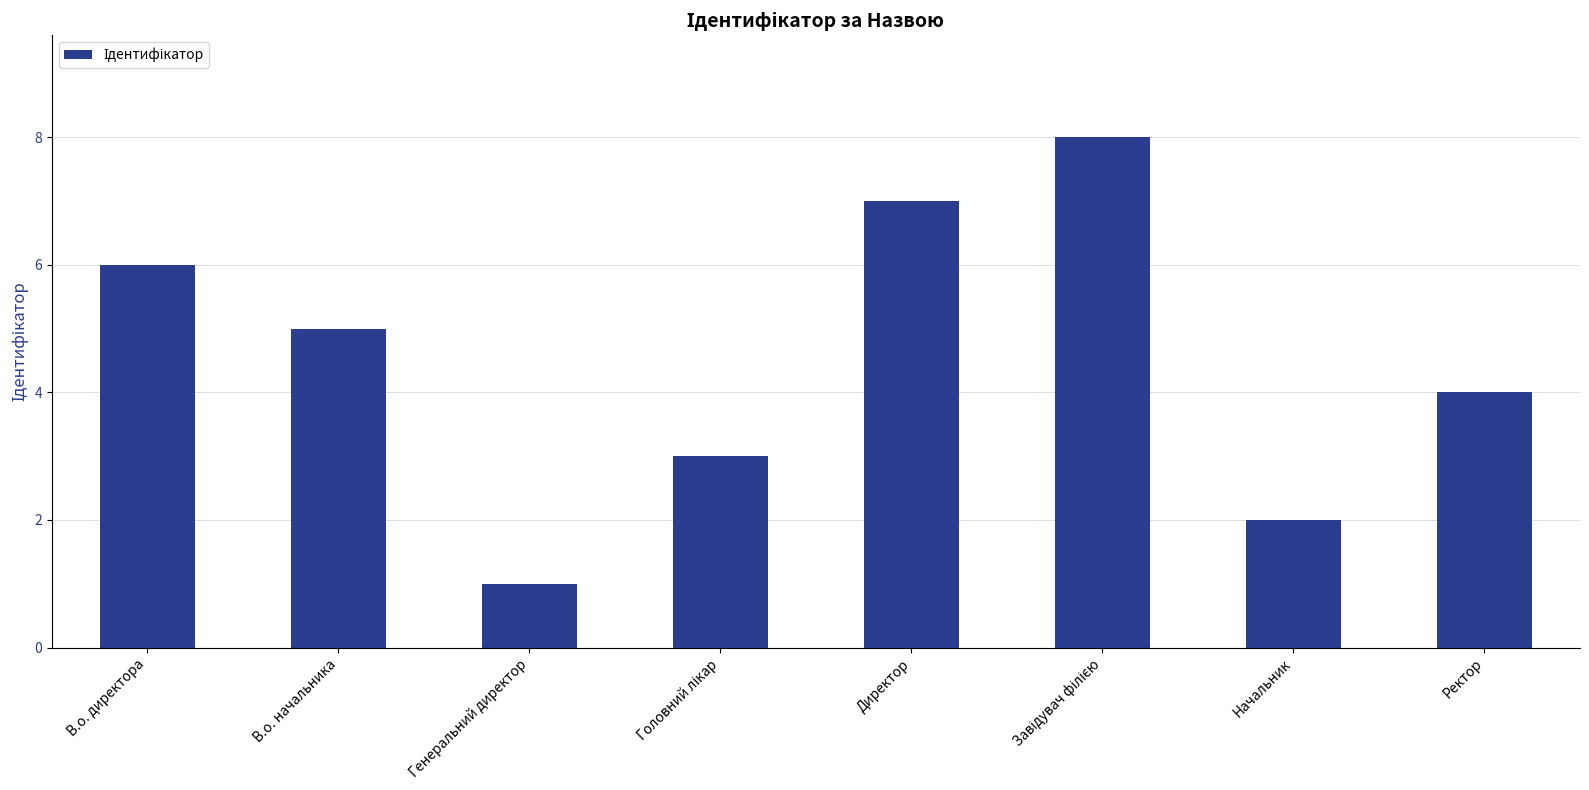

Reading left to right, extract all data points from this chart.

6	5	1	3	7	8	2	4